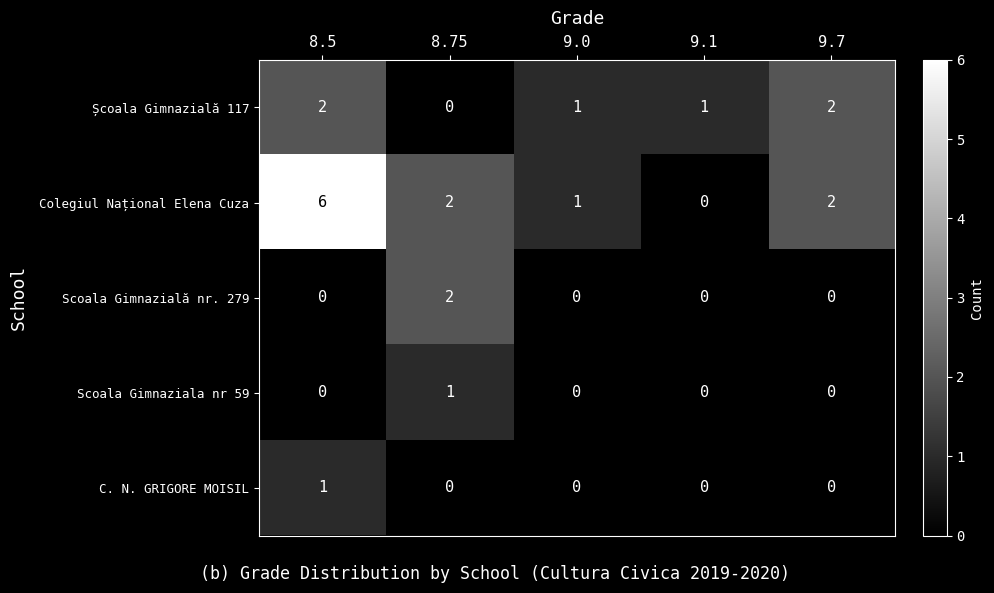

Reading left to right, what are all the values shown in this chart?

Școala Gimnazială 117: 2	0	1	1	2
Colegiul Național Elena Cuza: 6	2	1	0	2
Scoala Gimnazială nr. 279: 0	2	0	0	0
Scoala Gimnaziala nr 59: 0	1	0	0	0
C. N. GRIGORE MOISIL: 1	0	0	0	0